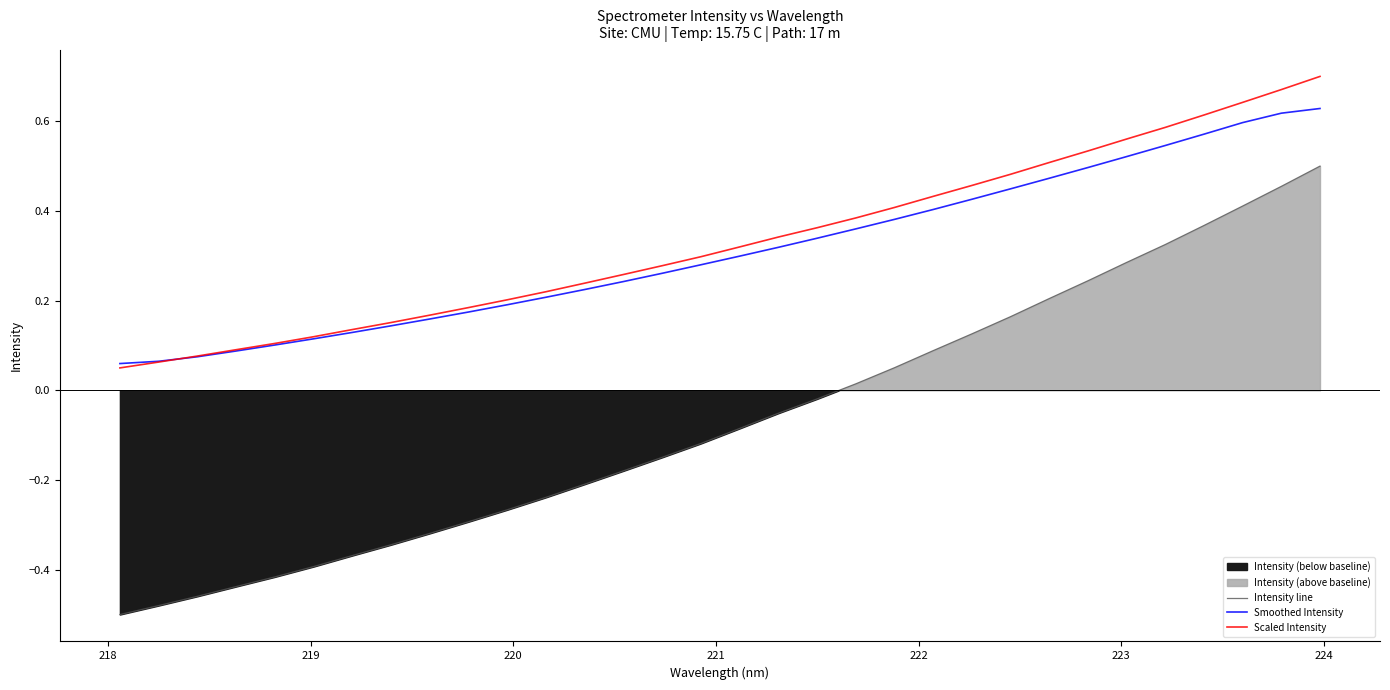

True or false: Smoothed Intensity and Intensity line cross at least once.

False